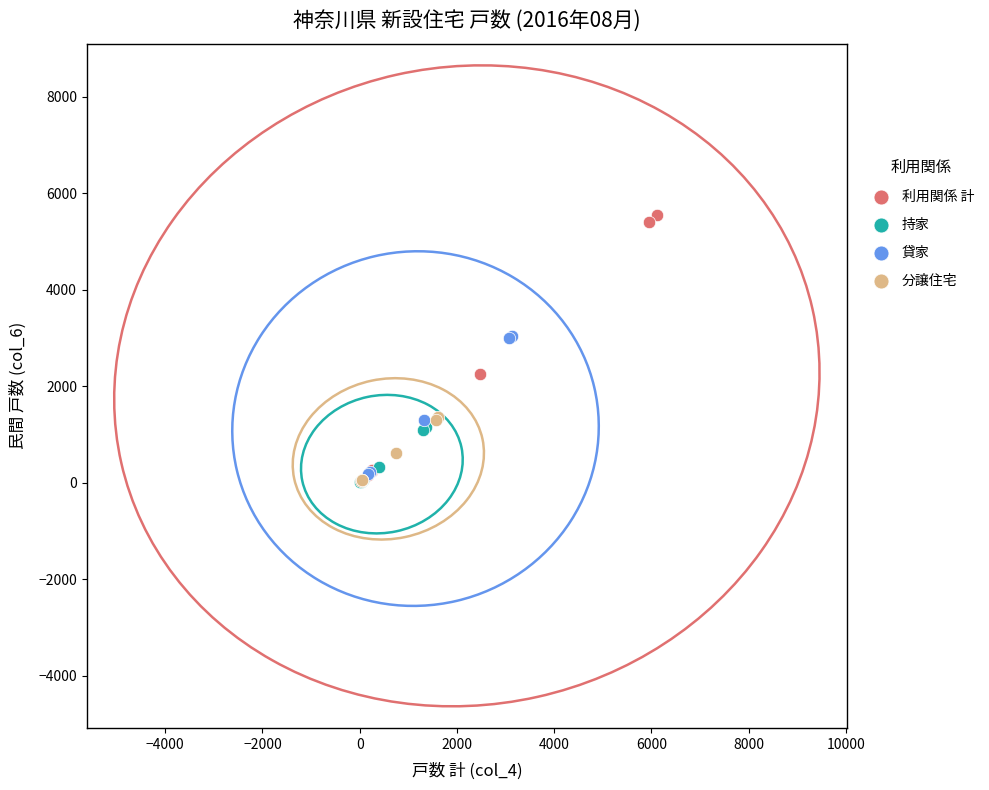

Which series contains the highest Y value?

利用関係 計